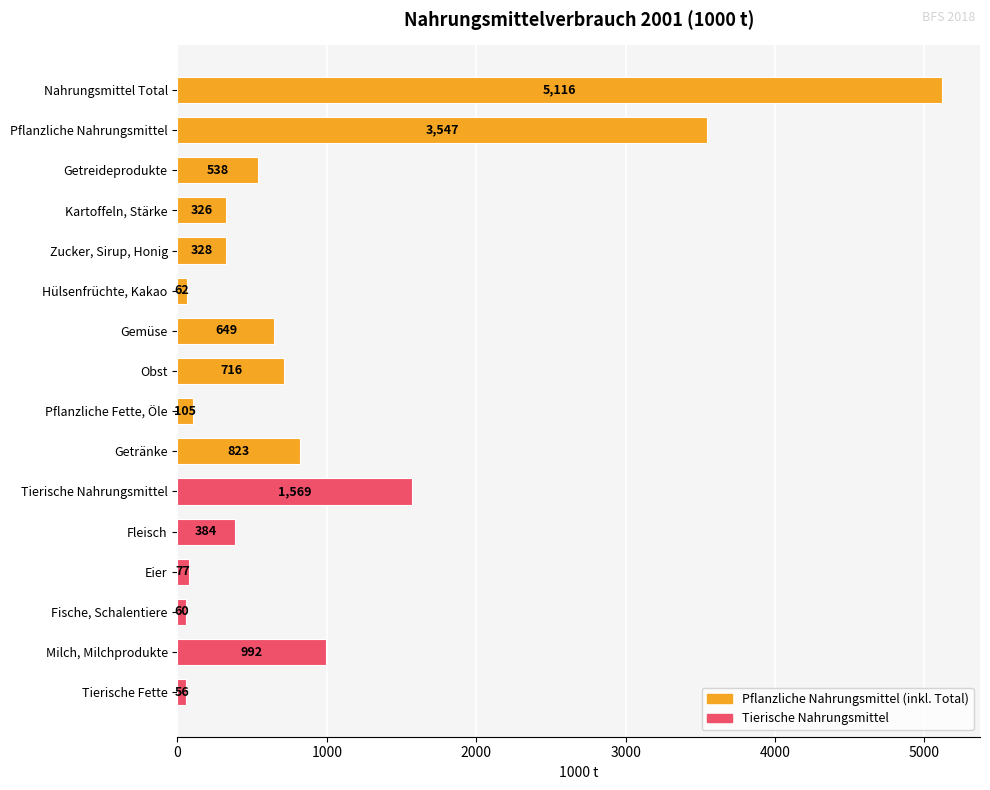

List the labels in order of value, largest first.

Nahrungsmittel Total, Pflanzliche Nahrungsmittel, Tierische Nahrungsmittel, Milch, Milchprodukte, Getränke, Obst, Gemüse, Getreideprodukte, Fleisch, Zucker, Sirup, Honig, Kartoffeln, Stärke, Pflanzliche Fette, Öle, Eier, Hülsenfrüchte, Kakao, Fische, Schalentiere, Tierische Fette